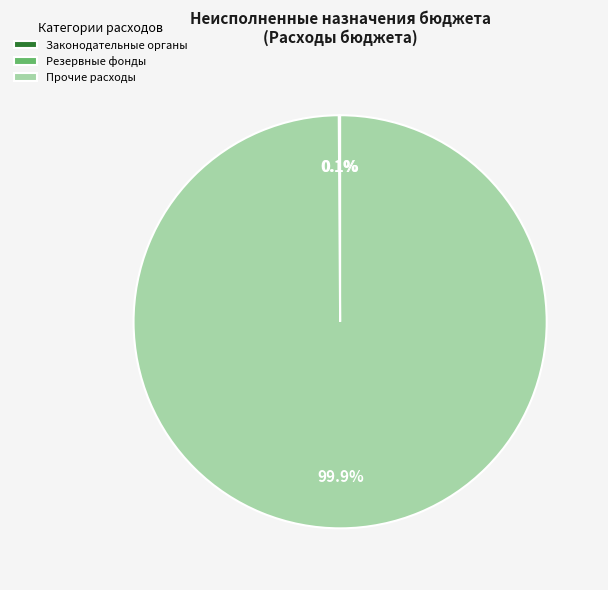

Which category has the biggest portion of the pie?

Прочие расходы